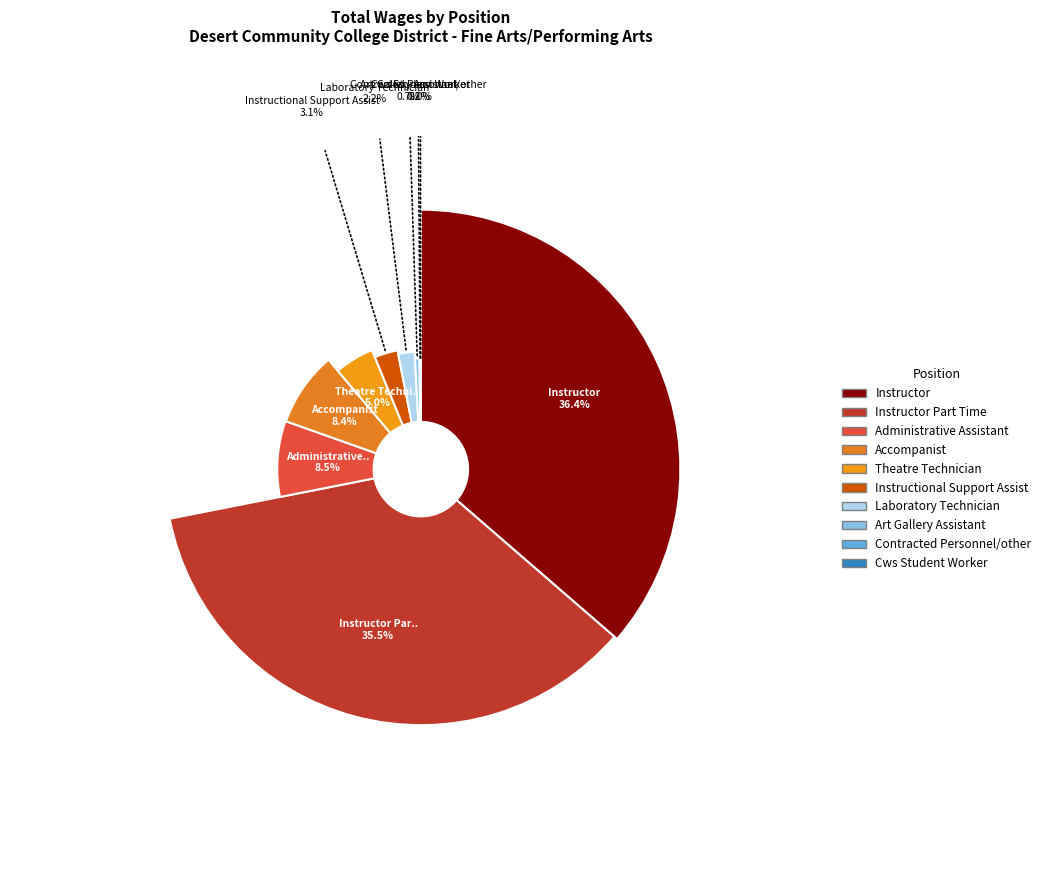

Do Laboratory Technician and Instructional Support Assist together represent more than half of the pie?

No